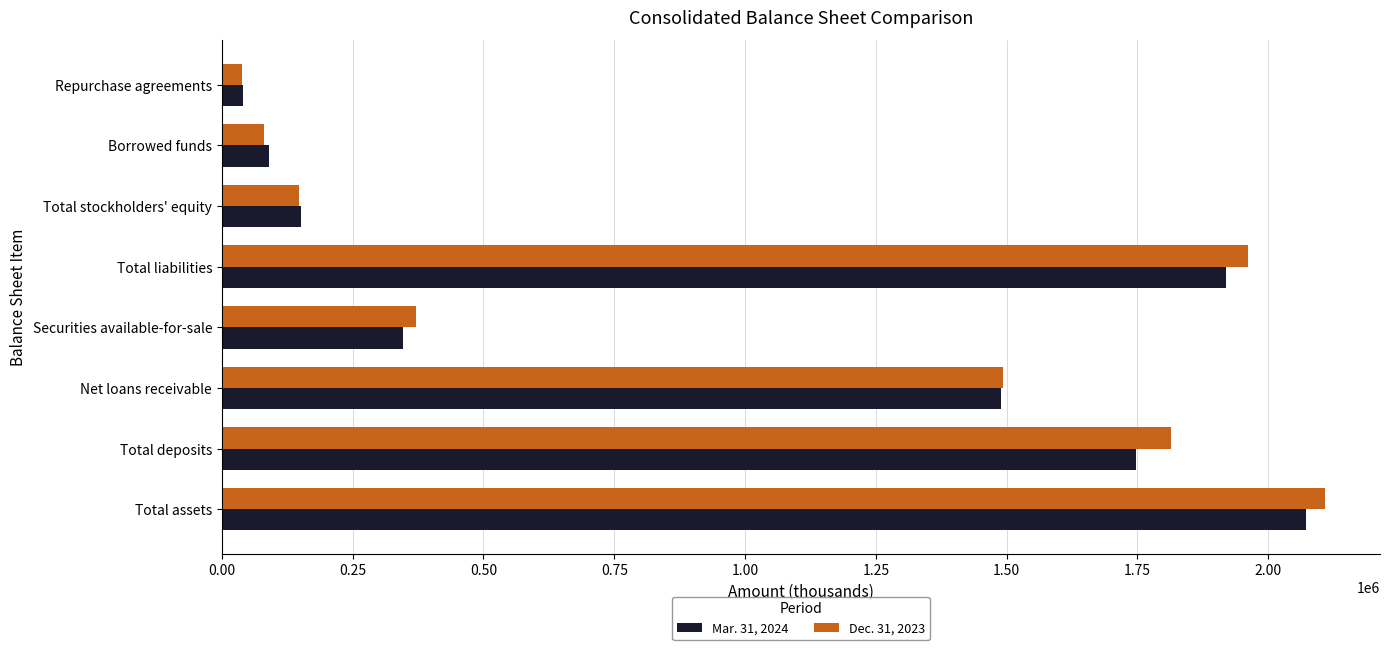

Between Total assets and Securities available-for-sale, which series saw the biggest shift?

Dec. 31, 2023